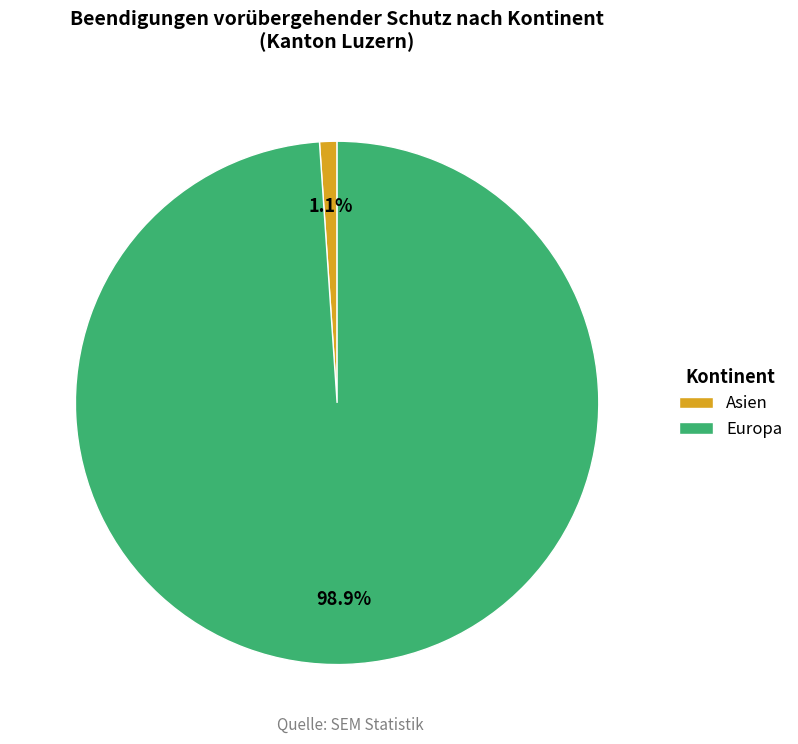

Between Asien and Europa, which is larger?

Europa